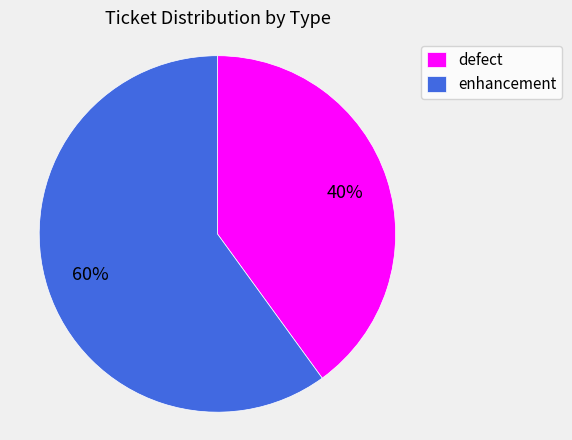

Between enhancement and defect, which is larger?

enhancement